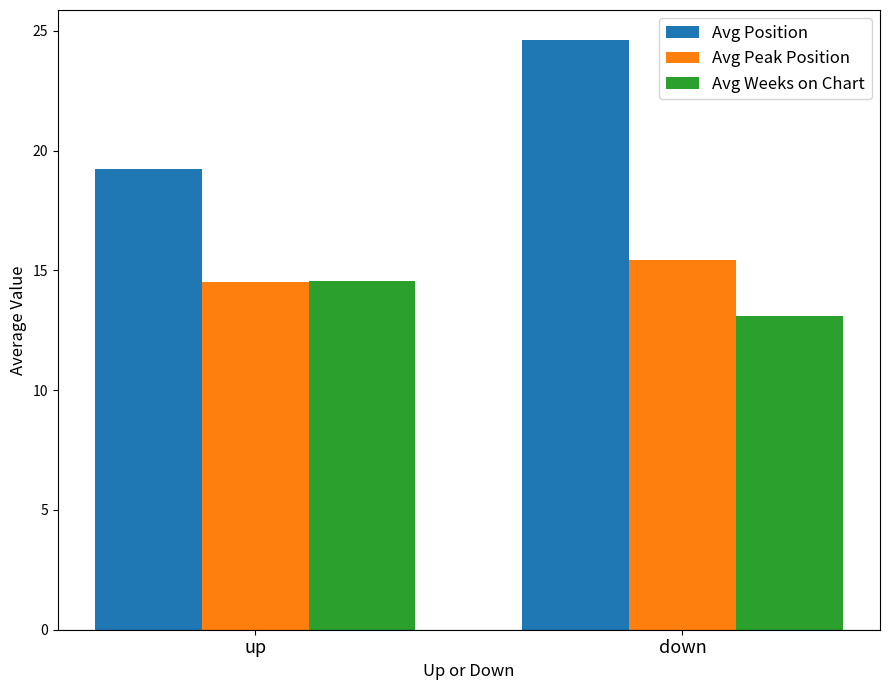

At which category does the chart reach its peak across all series?

down